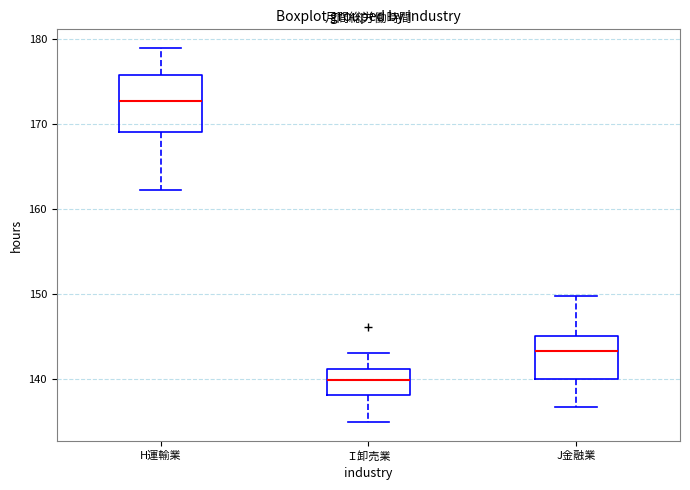

Where does the lower whisker of the box for H運輸業 end on the y-axis? The values are not printed on the chart, so give them approximately, as read against the axis.

162